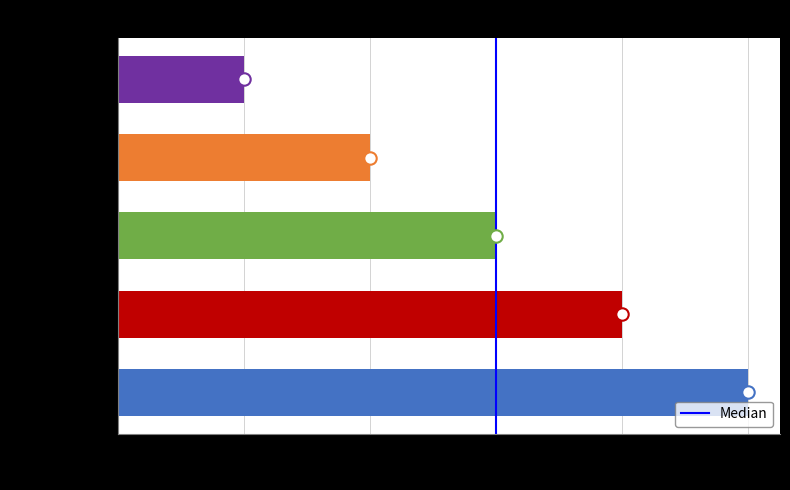

What is the ratio of the value at compatibility to the value at defect?

0.2